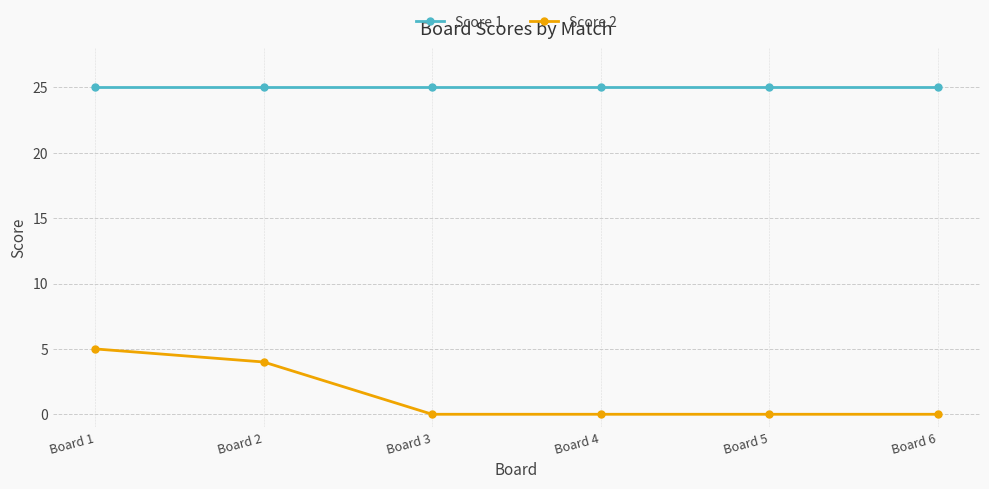

What is the greatest value displayed?

25